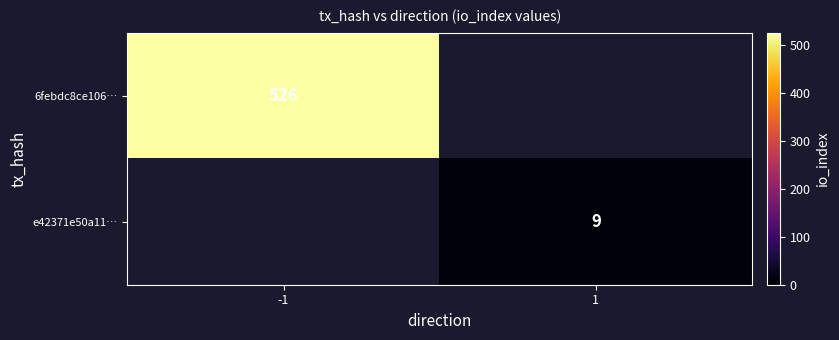

Is it true that e42371e50a11… equals 6.3 at 1?

False